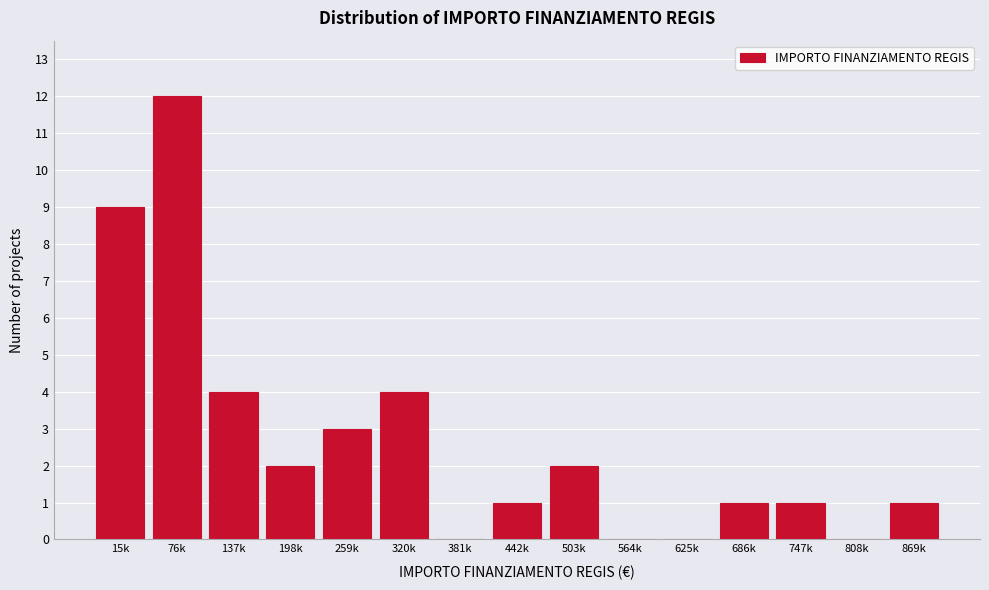

Reading right to left, list all the values displayed in this chart.

869k=1	808k=0	747k=1	686k=1	625k=0	564k=0	503k=2	442k=1	381k=0	320k=4	259k=3	198k=2	137k=4	76k=12	15k=9